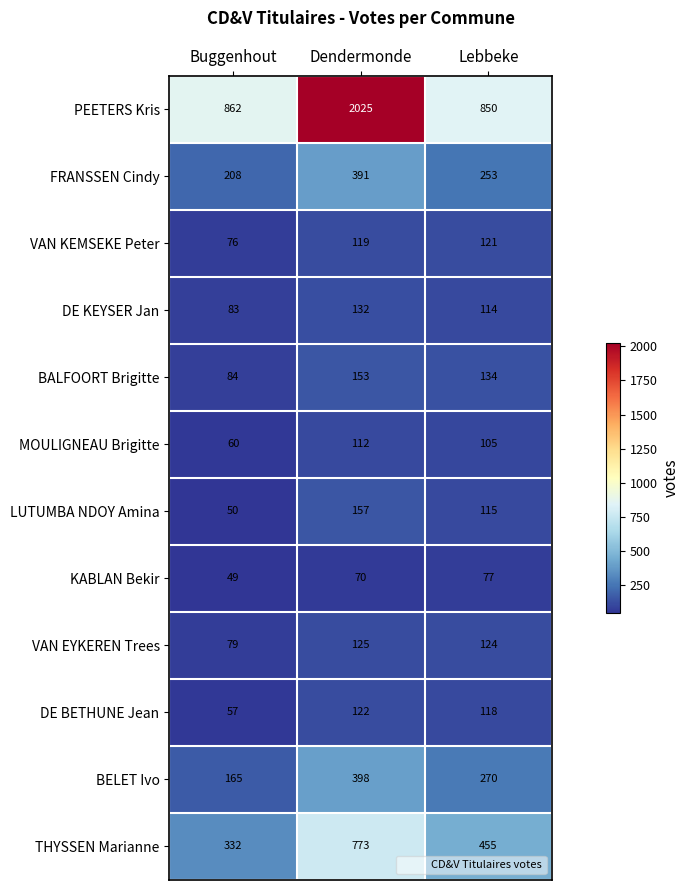

Is it true that VAN EYKEREN Trees equals 182 at Lebbeke?

False